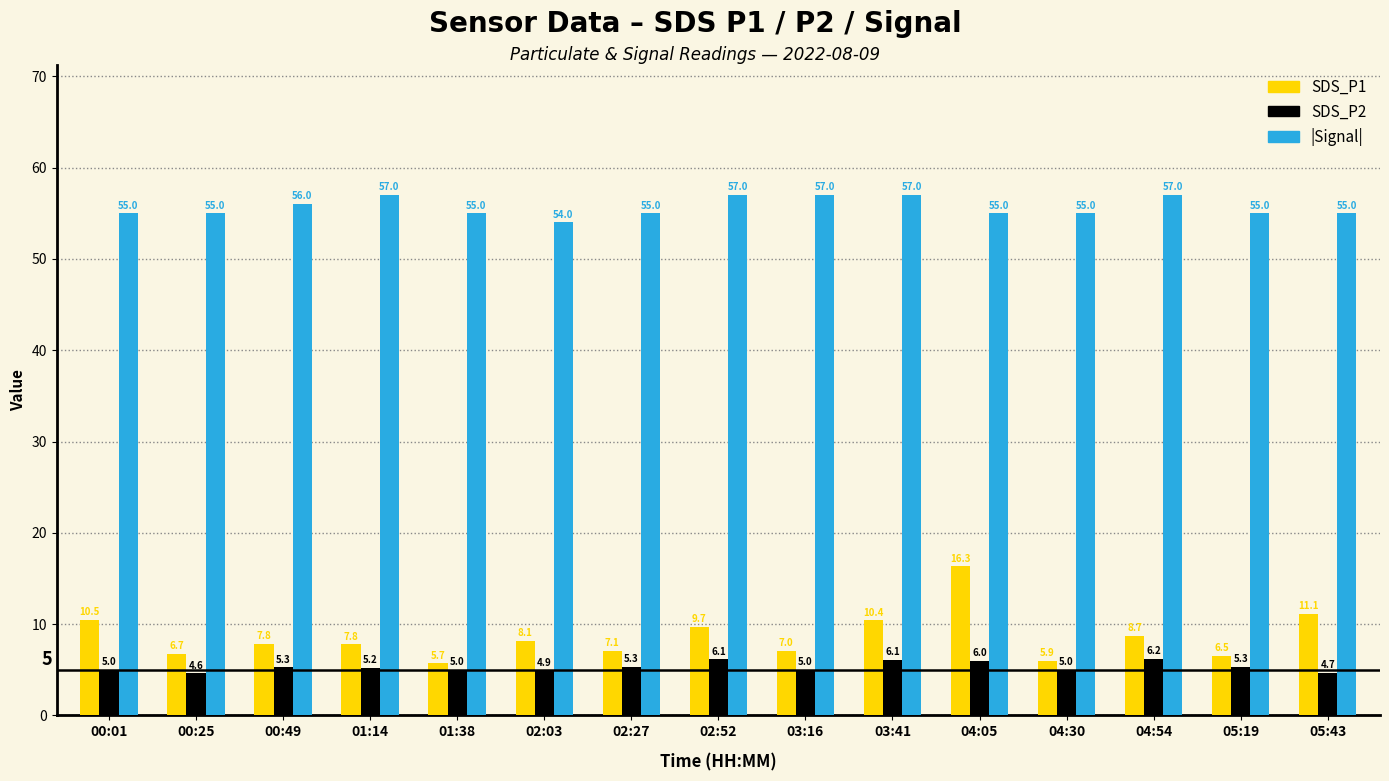

At which category is the sum across all series the highest?

04:05